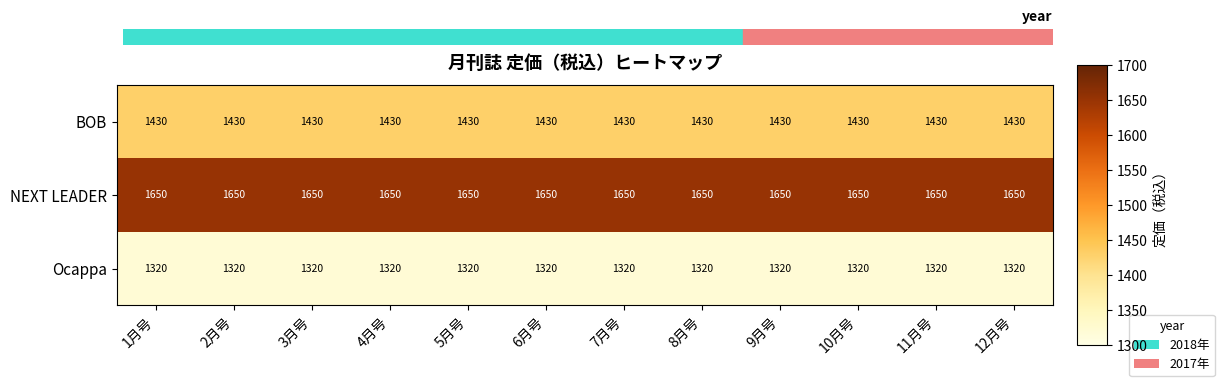

Is it true that Ocappa equals 326 at 3月号?

False